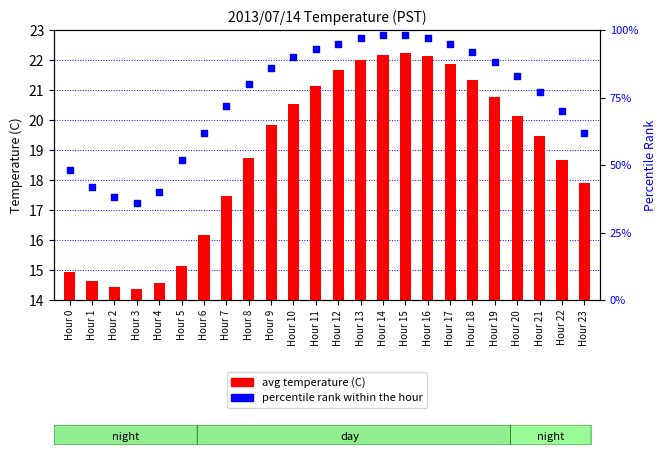

What are all the series names shown in the legend?

avg temperature (C), percentile rank within the hour